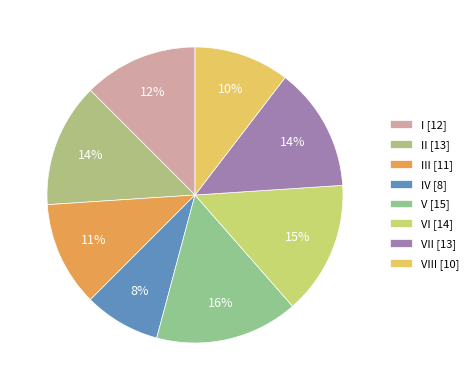

What is the smallest slice in the pie chart?

IV [8]